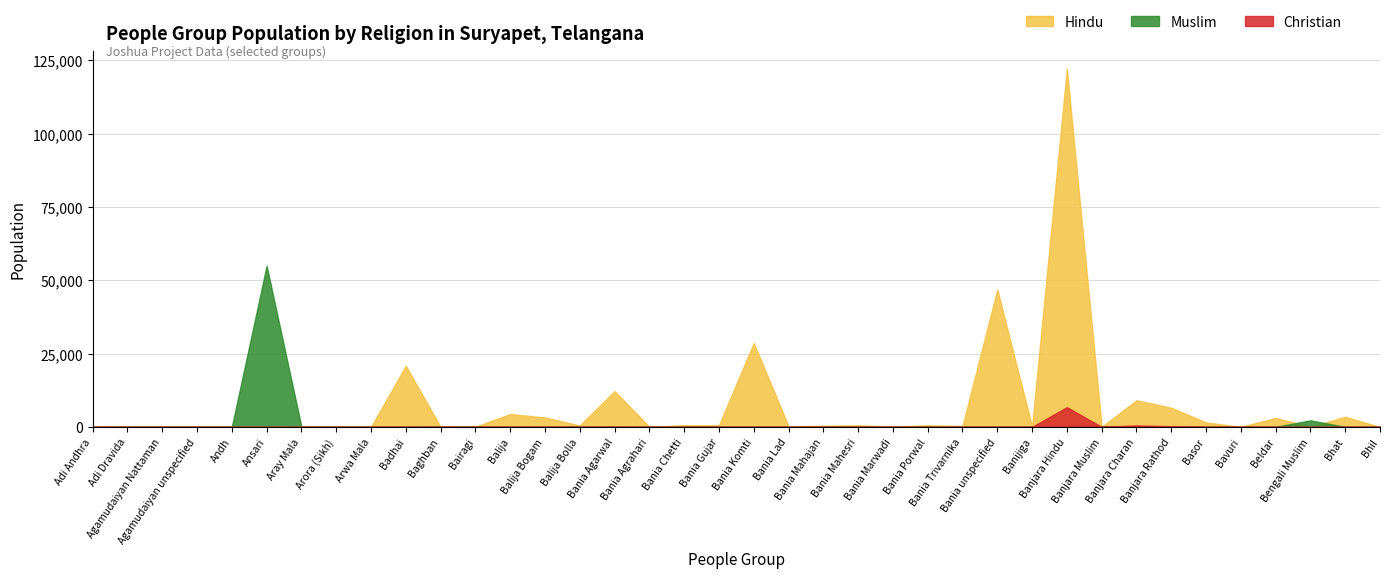

At which category does Christian reach its first local valley?

Banjara Muslim